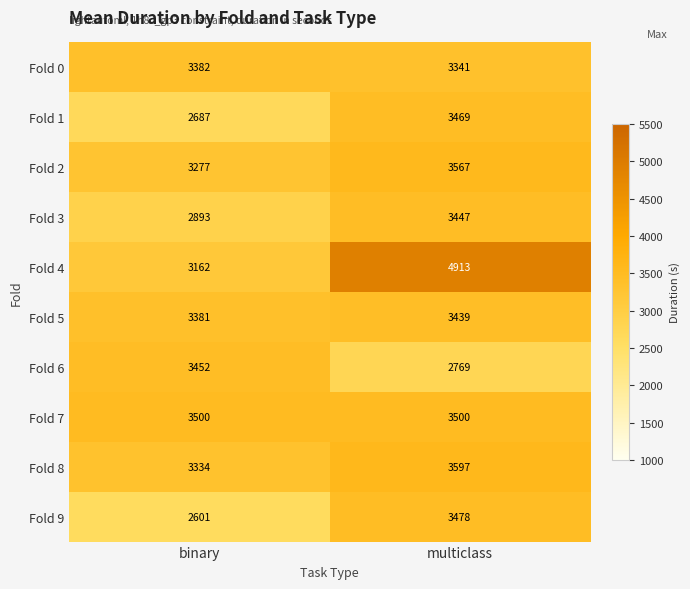

What is the sum of the Fold 5 values at binary and multiclass?

6820